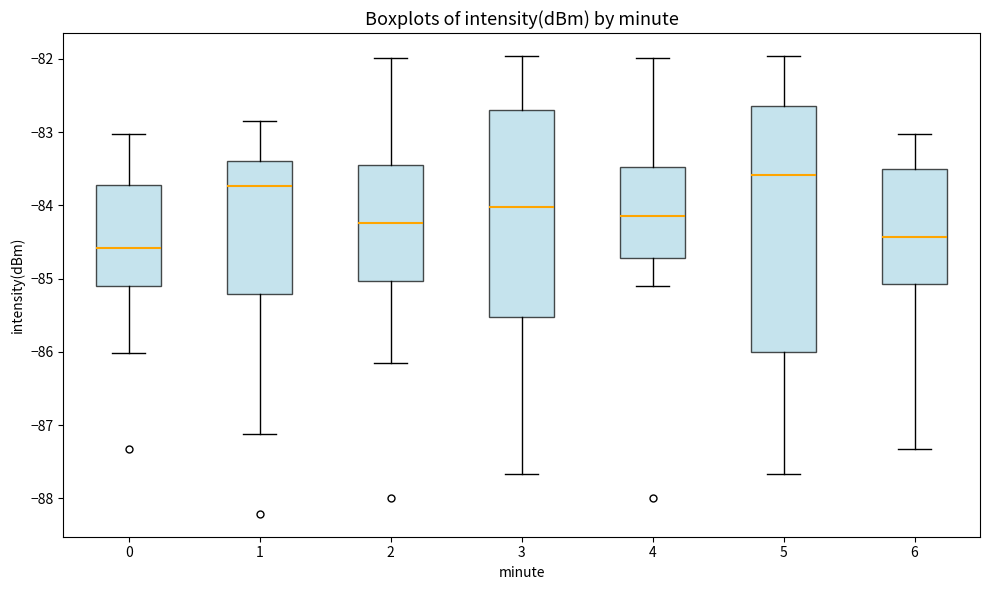

Comparing the boxes themselves (not the whiskers), which one is the tallest?

5